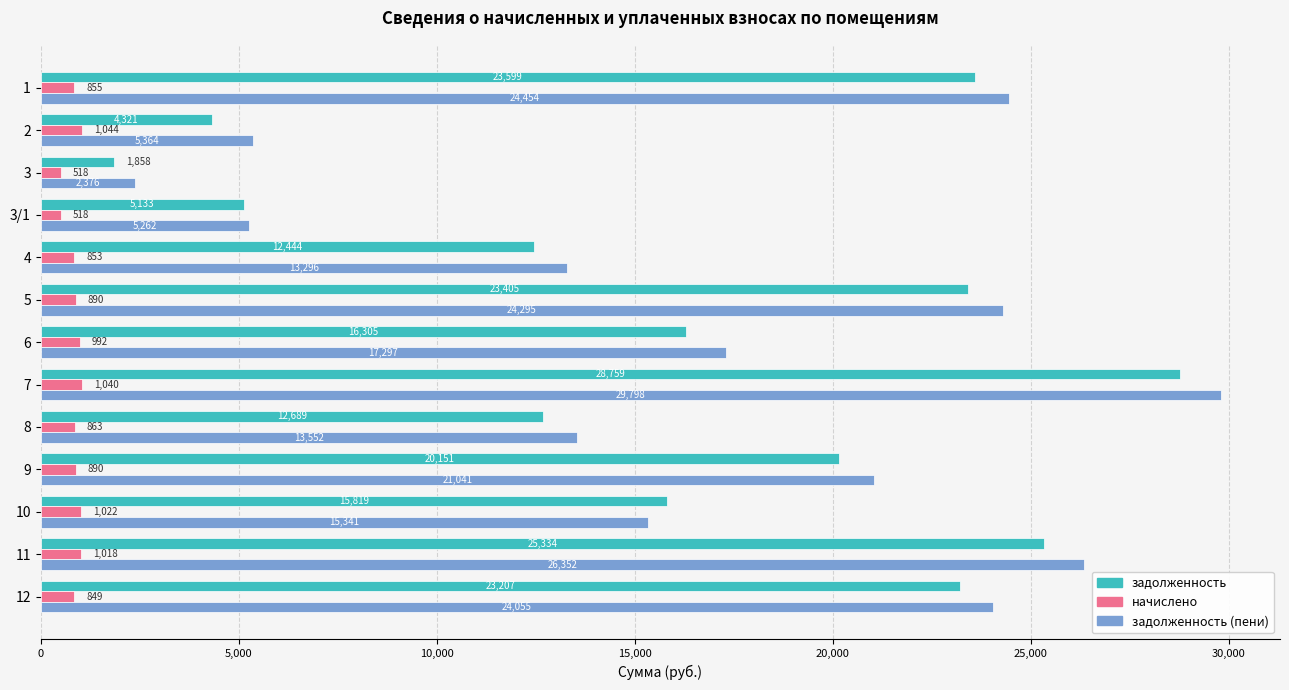

Rank the categories by задолженность value from lowest to highest.

3, 2, 3/1, 4, 8, 10, 6, 9, 12, 5, 1, 11, 7